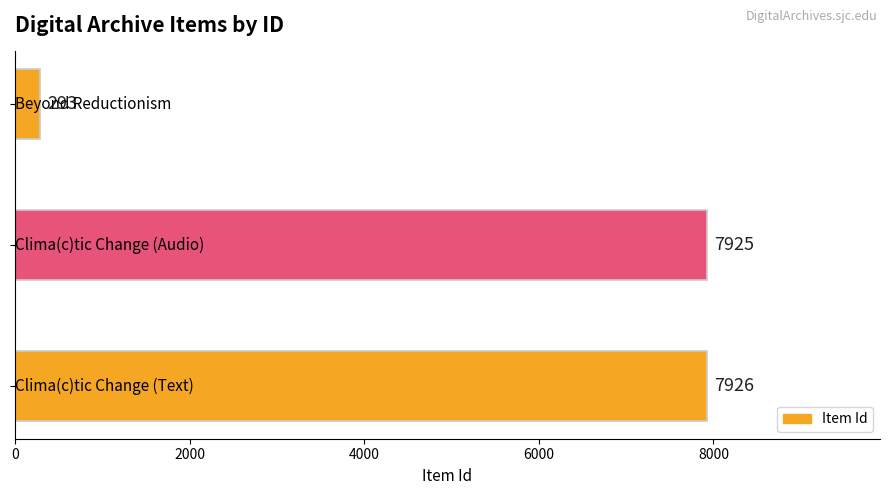

What is the maximum value shown in the chart?

7926